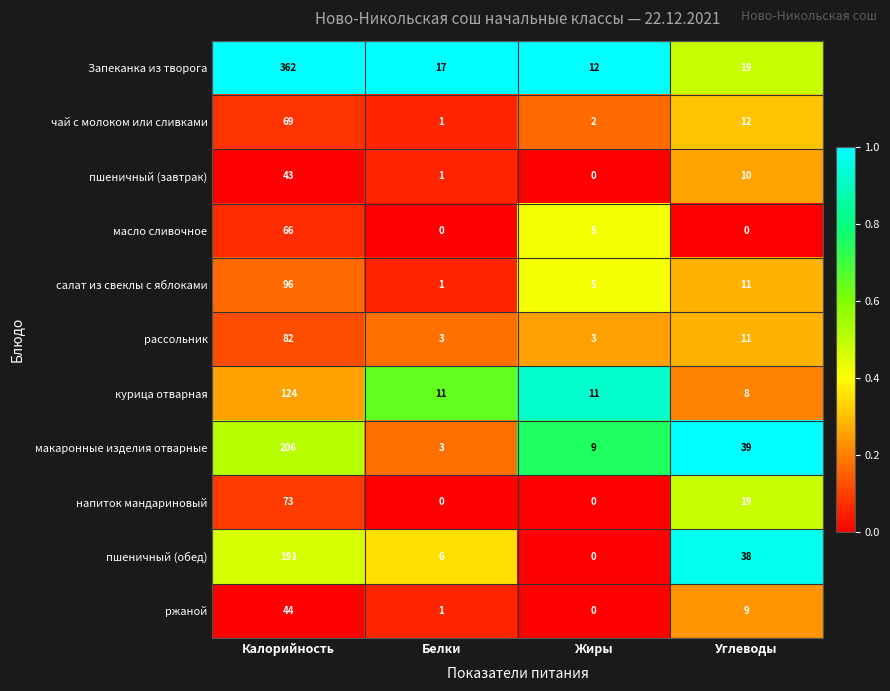

Read the макаронные изделия отварные value at Углеводы, to the nearest 10.

40